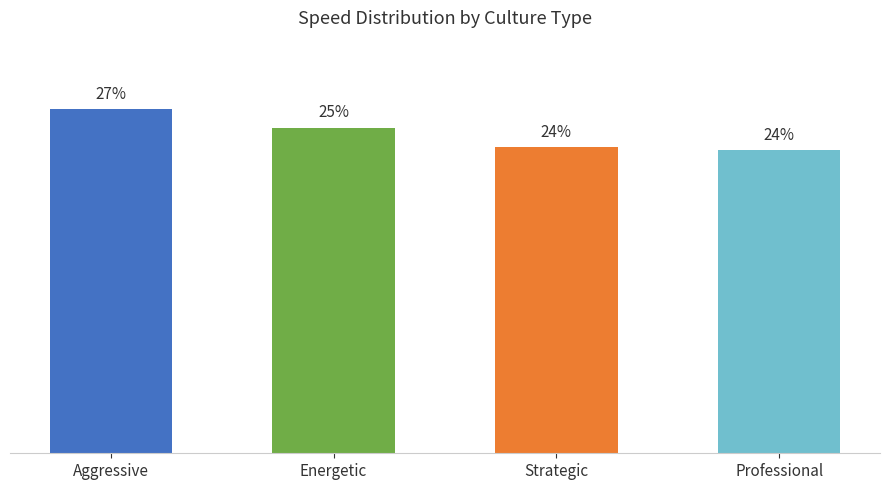

At which category does the chart reach its peak across all series?

Aggressive